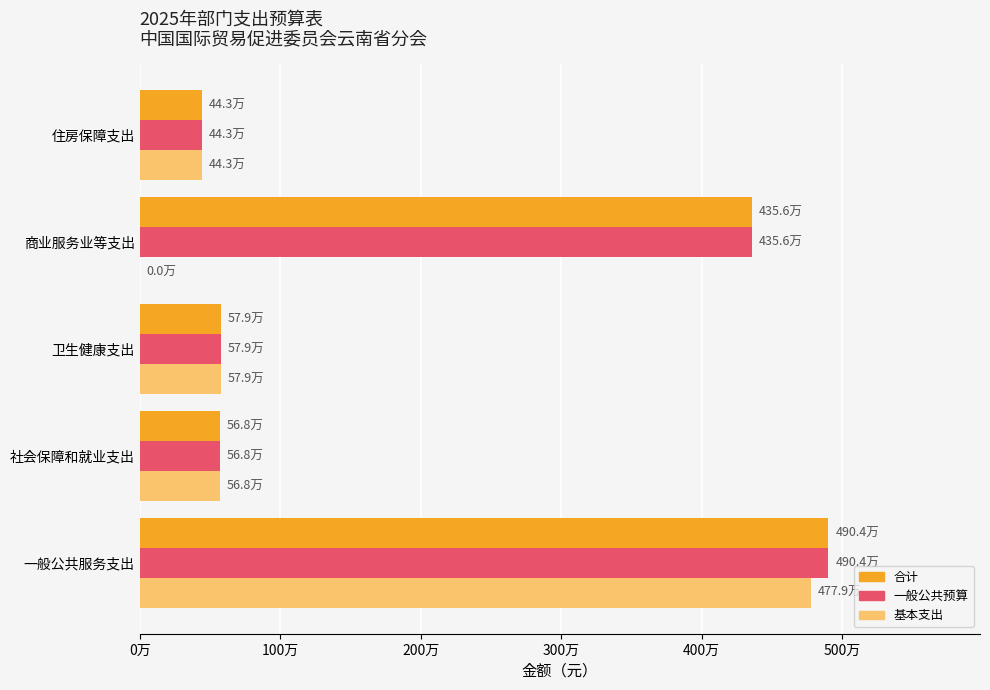

Which series has the largest total across all categories?

合计